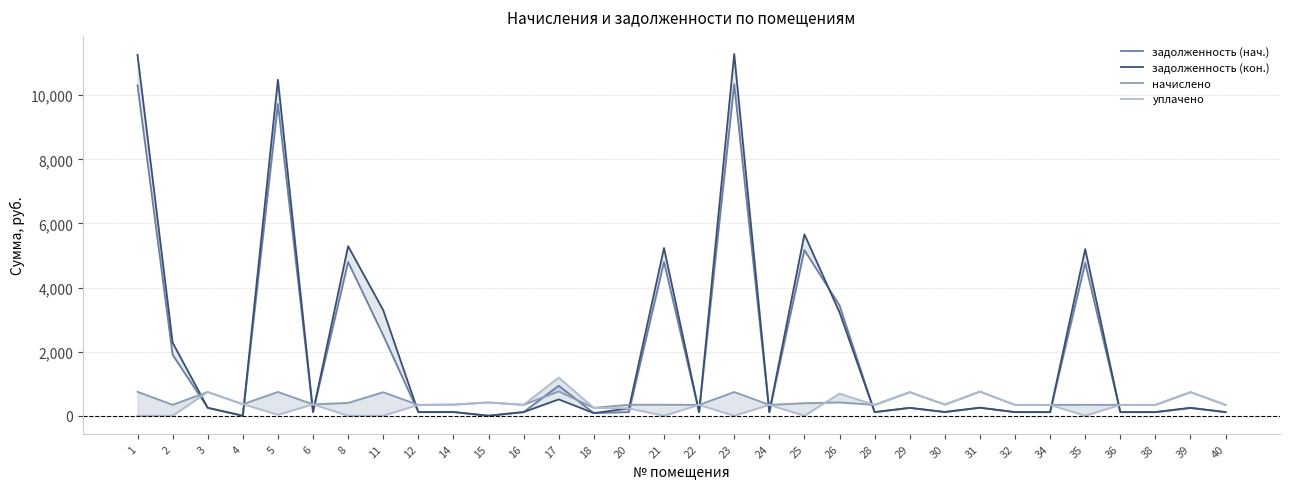

How many lines are shown in the chart?

4